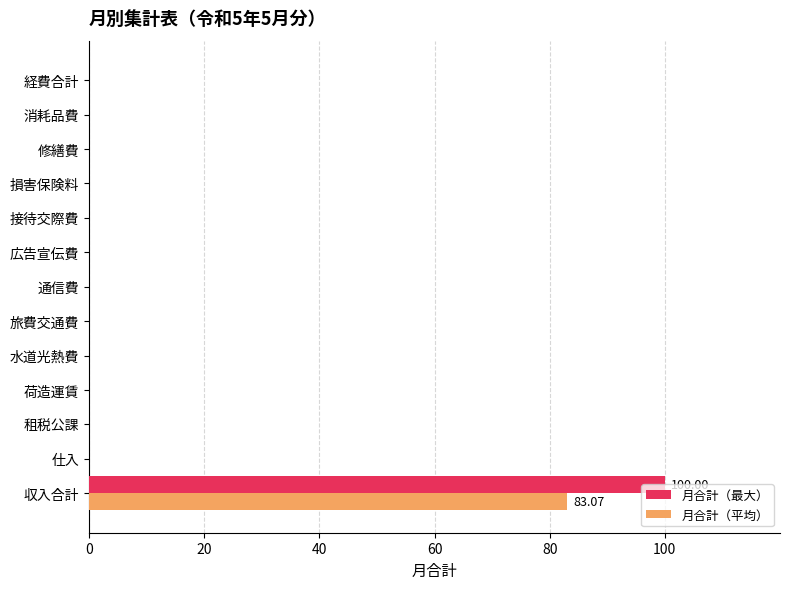

At which label does 月合計（平均） reach its peak?

収入合計